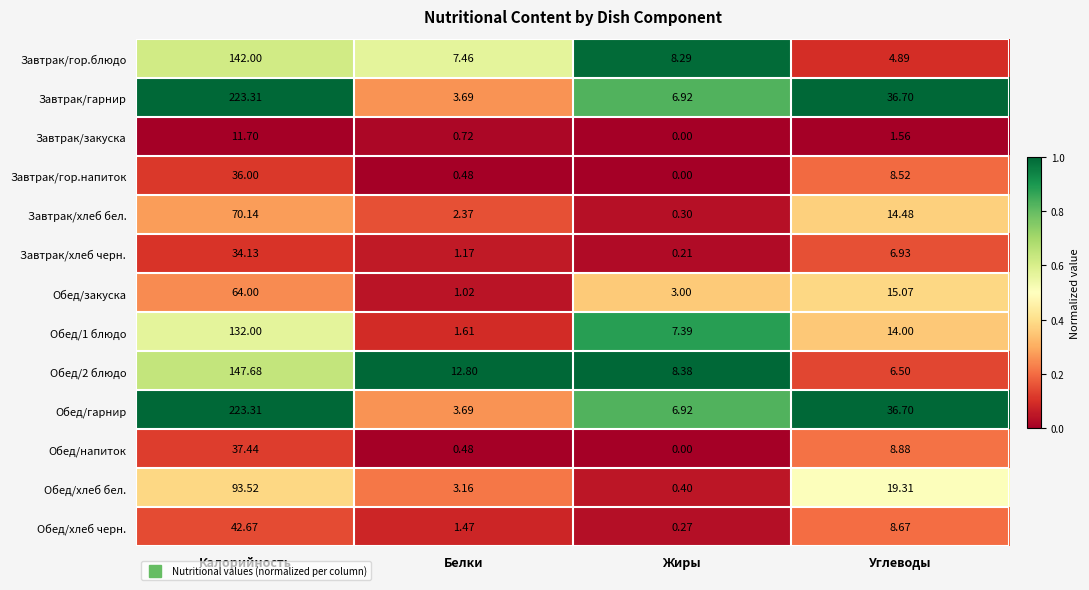

At which label does Обед/2 блюдо first exceed 12?

Калорийность